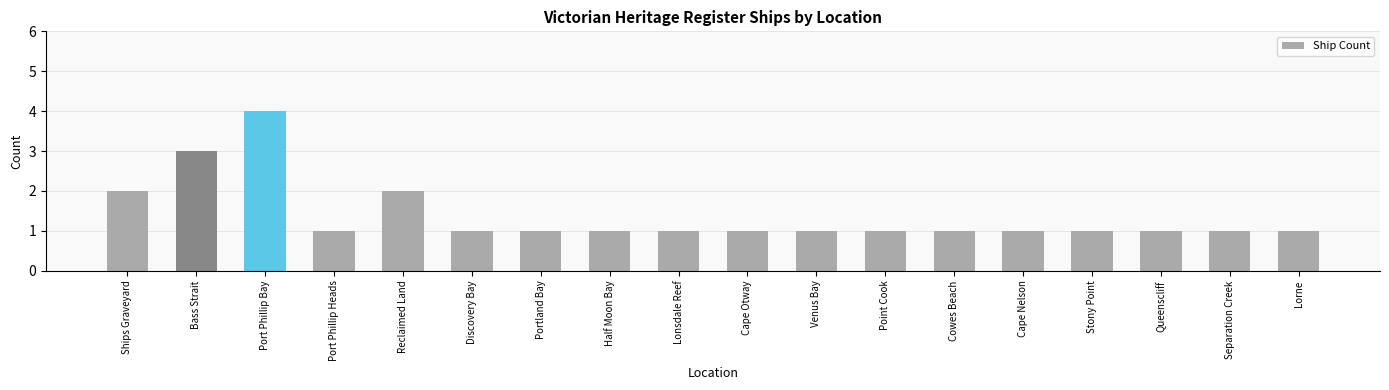

Reading left to right, list all the values displayed in this chart.

Ships Graveyard=2	Bass Strait=3	Port Phillip Bay=4	Port Phillip Heads=1	Reclaimed Land=2	Discovery Bay=1	Portland Bay=1	Half Moon Bay=1	Lonsdale Reef=1	Cape Otway=1	Venus Bay=1	Point Cook=1	Cowes Beach=1	Cape Nelson=1	Stony Point=1	Queenscliff=1	Separation Creek=1	Lorne=1